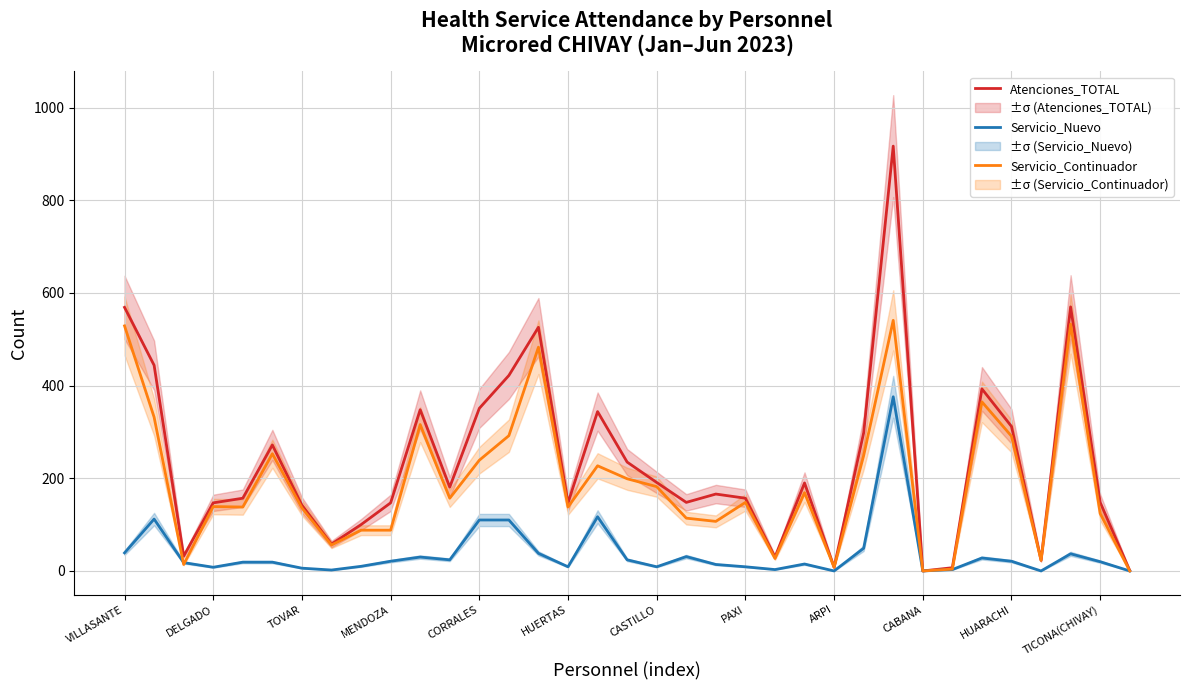

Is it true that Atenciones_TOTAL equals 569 at VILLASANTE?

True